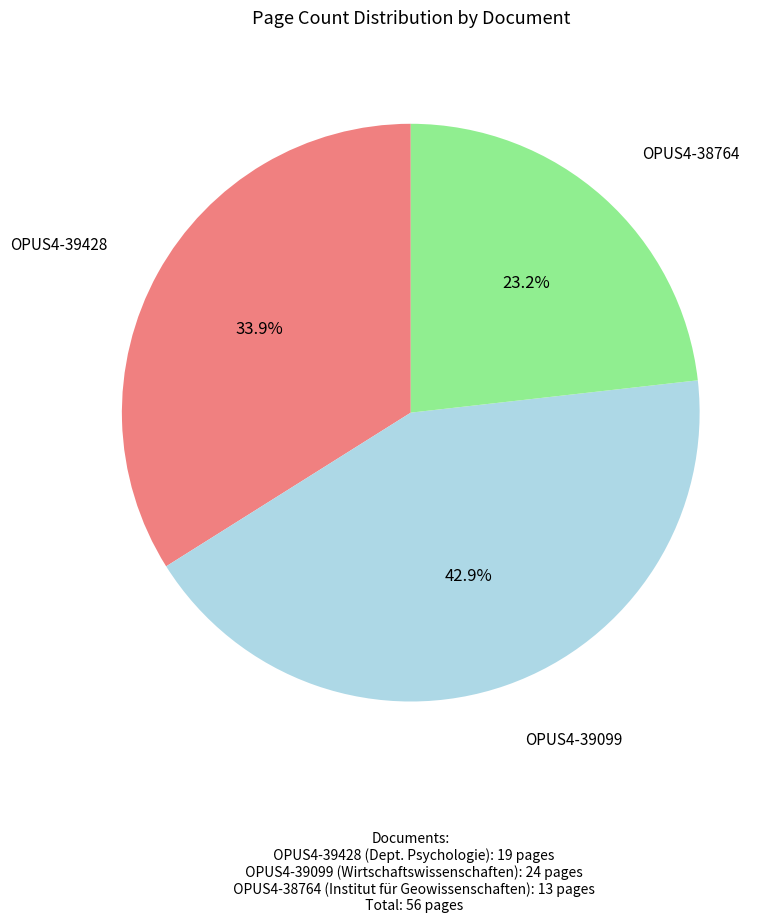

Is it true that OPUS4-38764 is 23% of the pie?

True